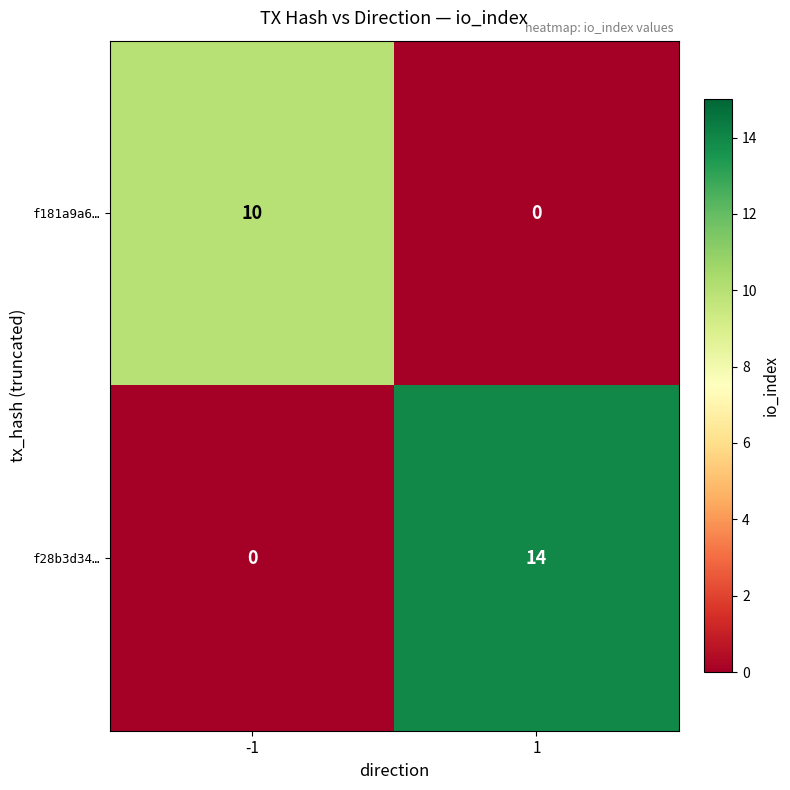

Rank the series by their average value, from lowest to highest.

f181a9a6…, f28b3d34…